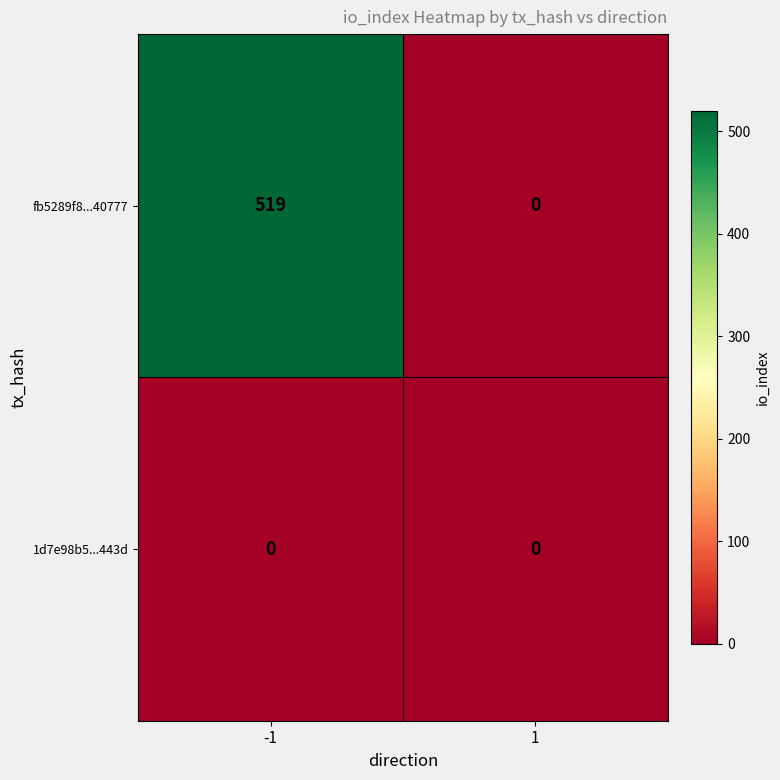

What is the greatest value displayed?

519